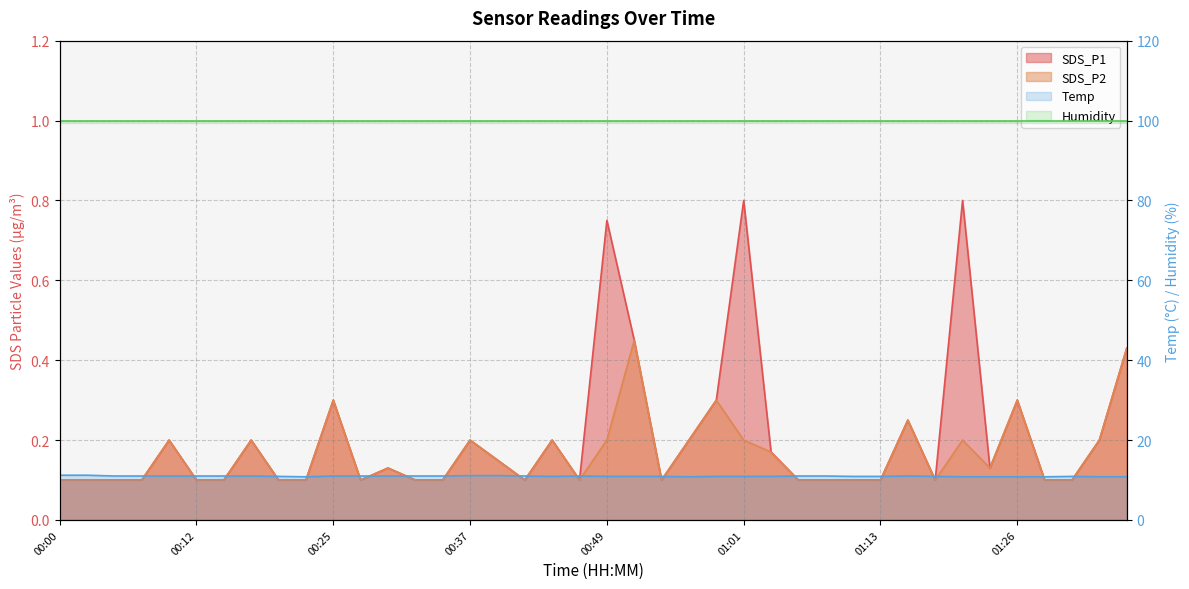

What is the approximate value of SDS_P1 at 01:18?

0.1